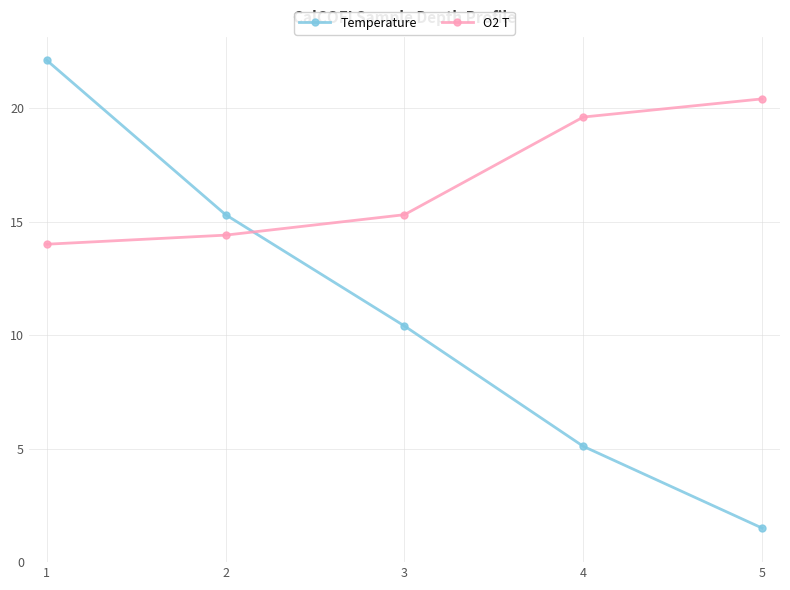

What is the value of the Temperature point at the 1st from the left?

22.1